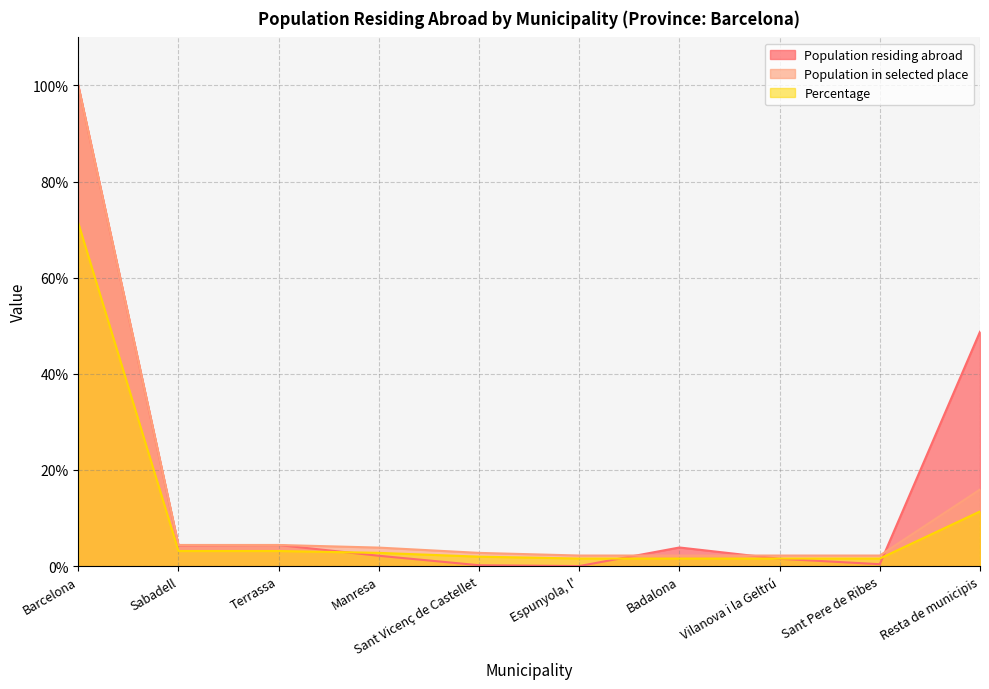

Reading right to left, list all the values displayed in this chart.

Population residing abroad: 48.8	0.4	1.5	3.9	0.0	0.2	2.1	4.4	4.3	100.0
Population in selected place: 15.9	2.2	2.2	2.2	2.2	2.7	3.8	4.4	4.4	100.0
Percentage: 11.4	1.6	1.6	1.6	1.6	2.0	2.8	3.1	3.1	71.4